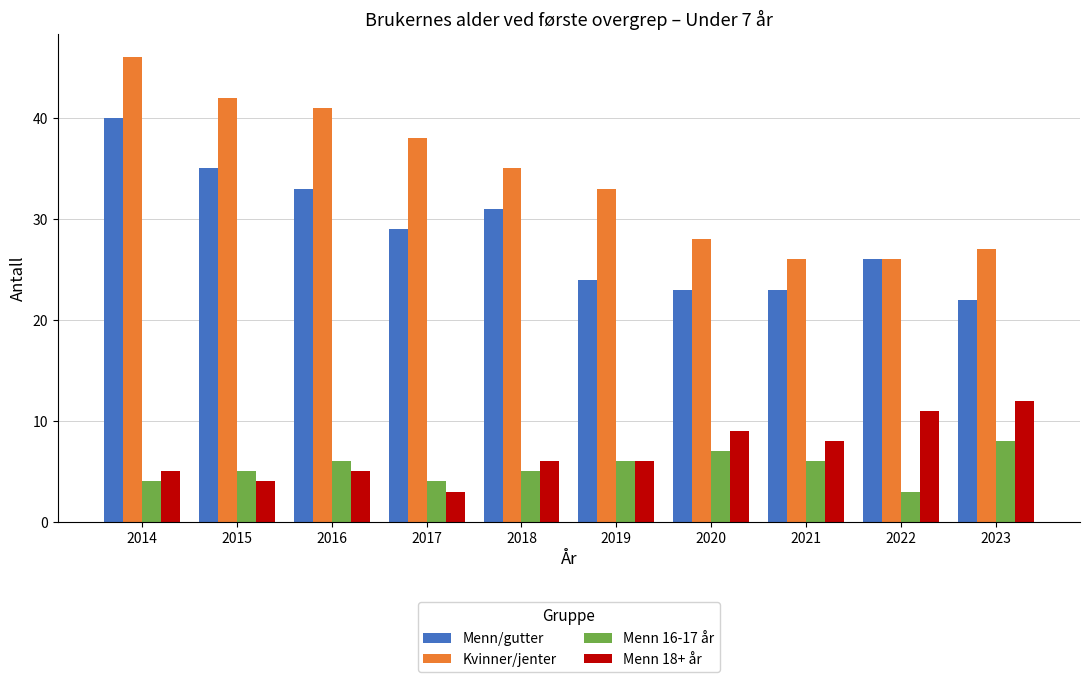

Which series changed the most between 2016 and 2018?

Kvinner/jenter